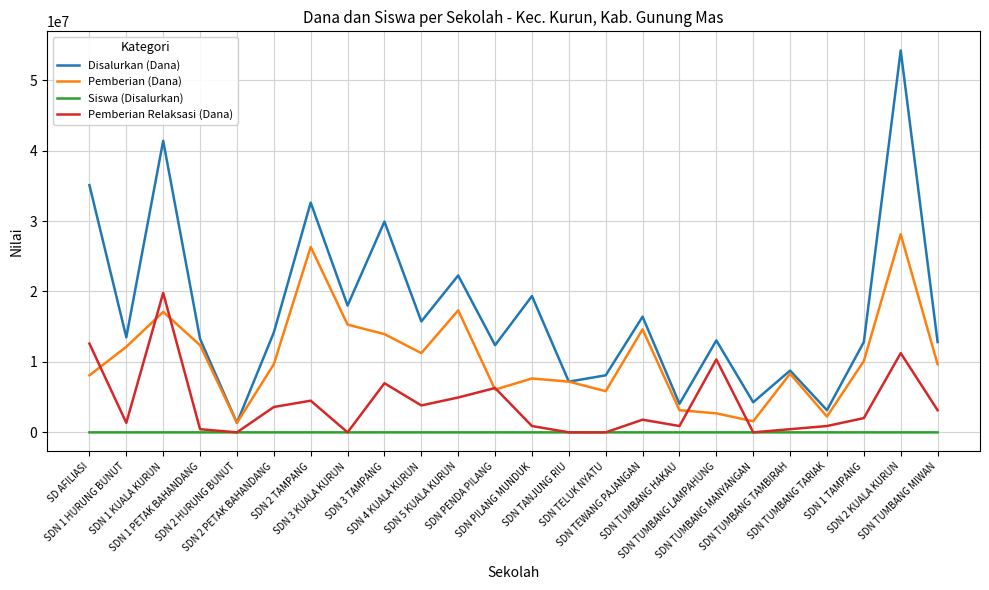

True or false: Disalurkan (Dana) and Siswa (Disalurkan) intersect in this chart.

False